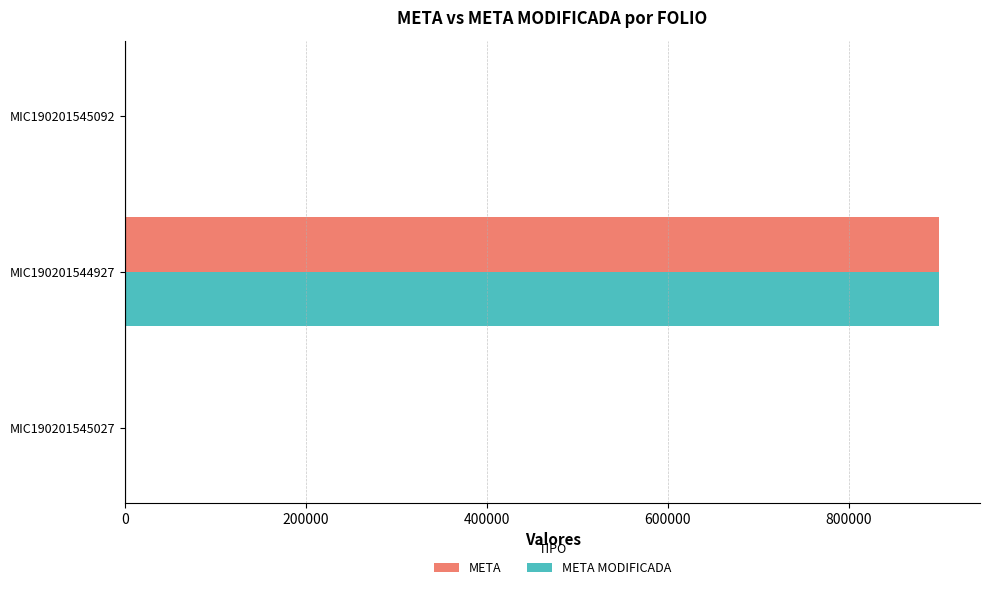

What is the greatest value displayed?

900000